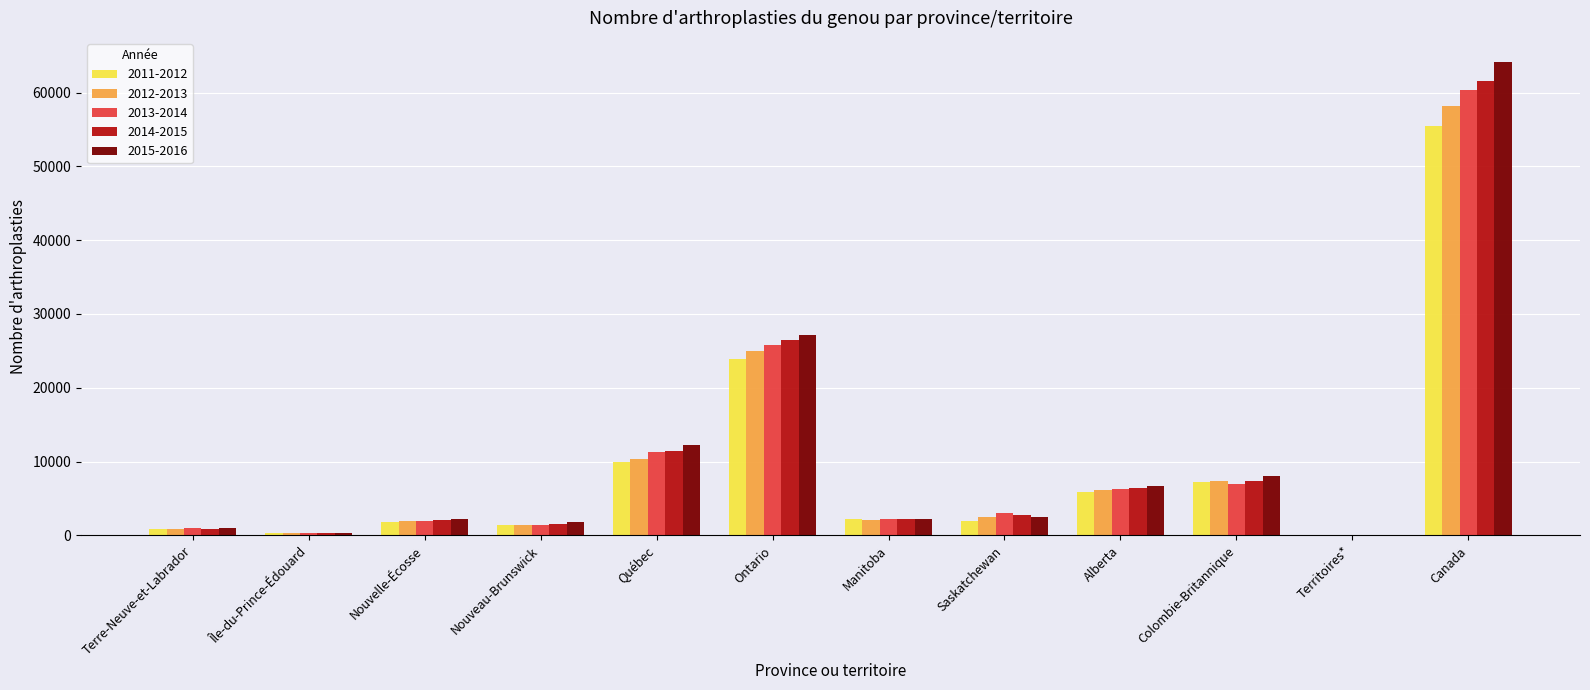

Are the bars horizontal?

No